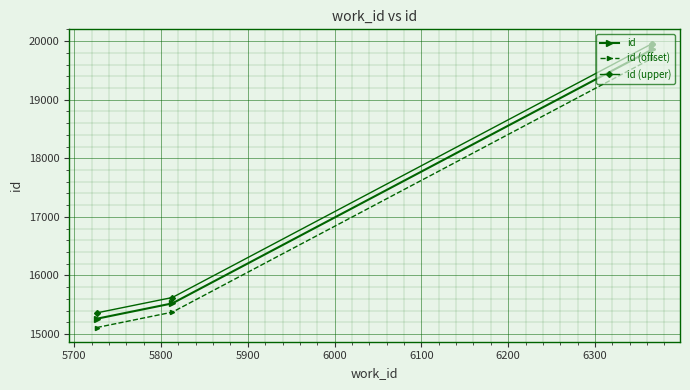

Reading left to right, transcribe all the data shown in this chart.

id: 15262	15524	19858	19859
id (offset): 15112	15374	19708	19709
id (upper): 15362	15624	19958	19959